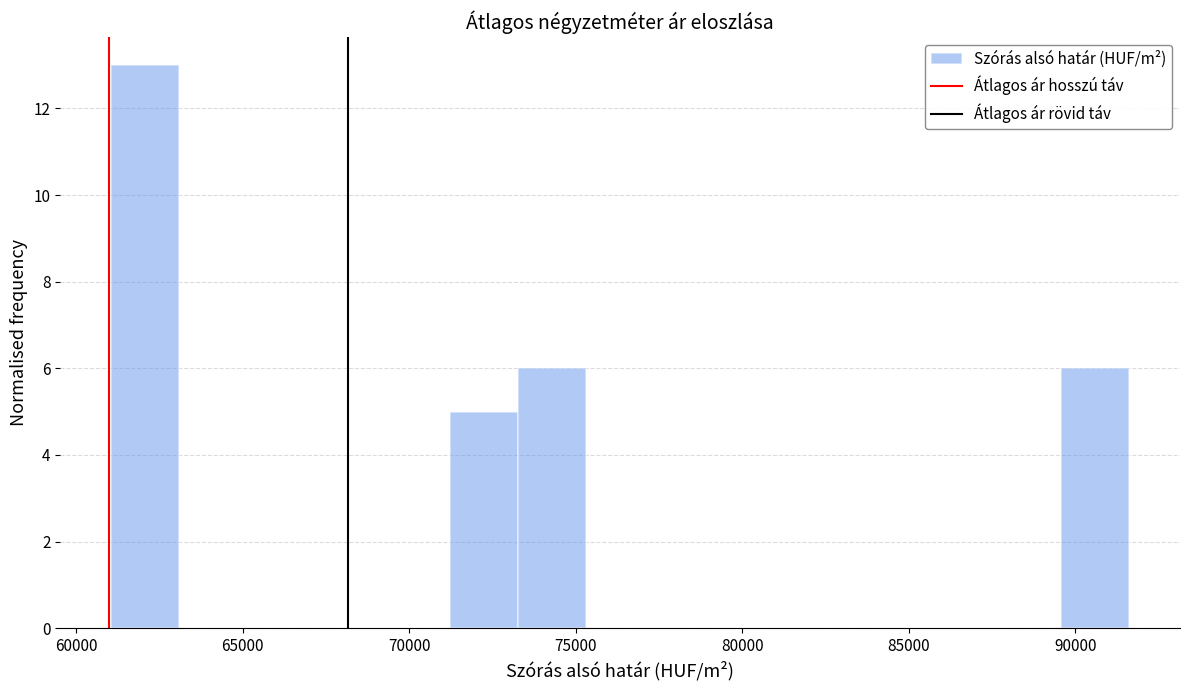

How tall is the bar that spans 89500 to 91500 on the x-axis? Neither the bar edges nor the heights are printed on the chart, so give them approximately, as read against the axes.

6